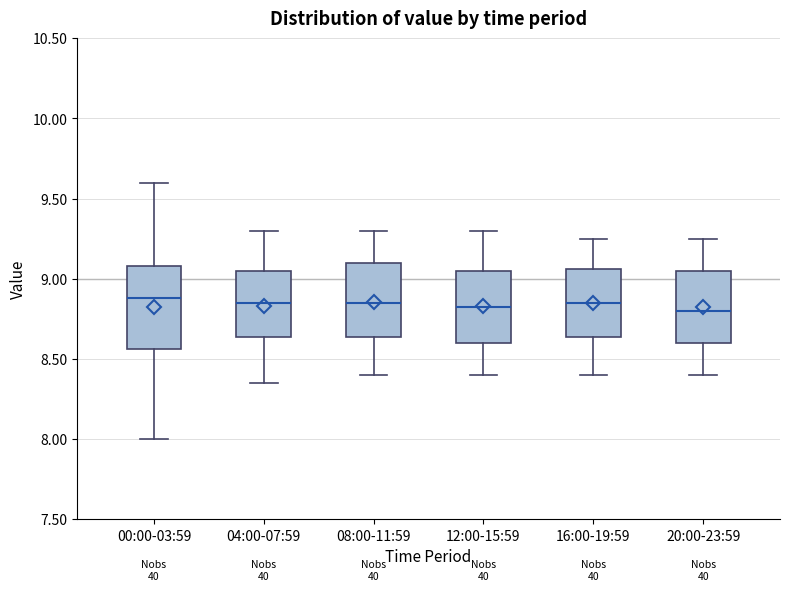

Reading left to right, read every box against the y-axis: the position of its median line, the range the box covers, and the ends of its whiskers. The values are not printed on the chart, so give them approximately, as read against the axis.

00:00-03:59: median 8.90, box 8.55 to 9.10, whiskers 8.00 to 9.60
04:00-07:59: median 8.85, box 8.65 to 9.05, whiskers 8.35 to 9.30
08:00-11:59: median 8.85, box 8.65 to 9.10, whiskers 8.40 to 9.30
12:00-15:59: median 8.85, box 8.60 to 9.05, whiskers 8.40 to 9.30
16:00-19:59: median 8.85, box 8.65 to 9.05, whiskers 8.40 to 9.25
20:00-23:59: median 8.80, box 8.60 to 9.05, whiskers 8.40 to 9.25